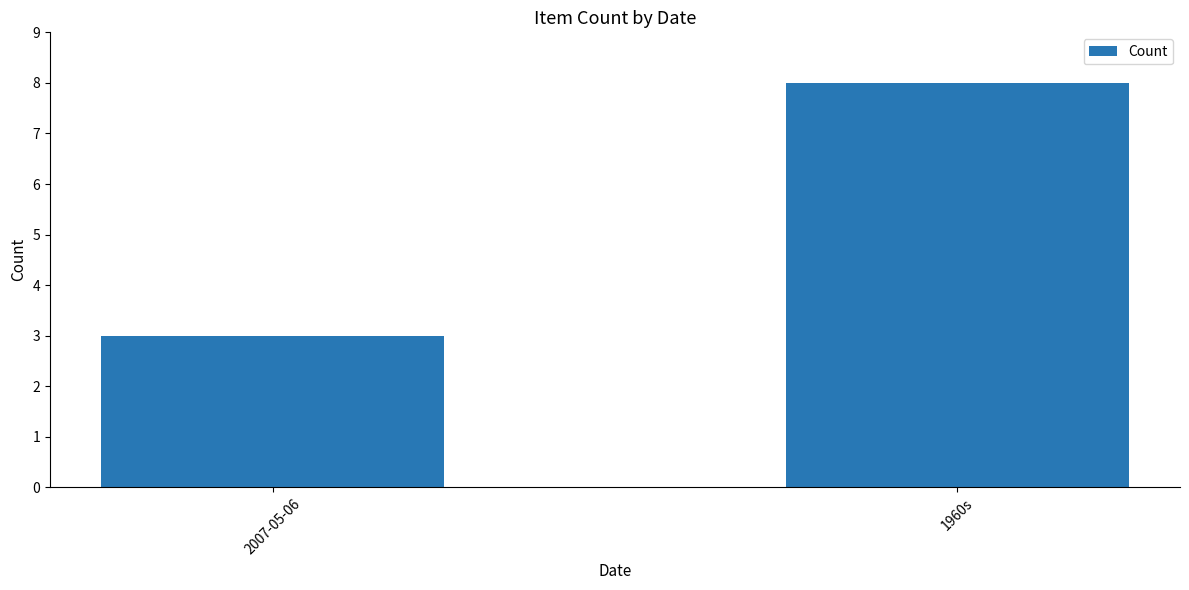

What is the minimum value shown in the chart?

3